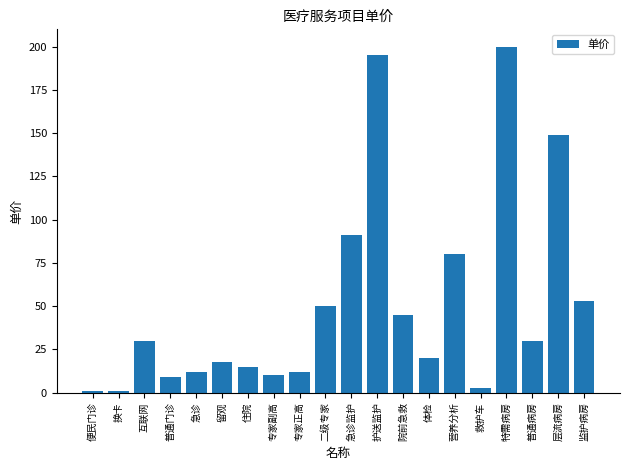

Where is the data nearest to the value 100?

急诊监护